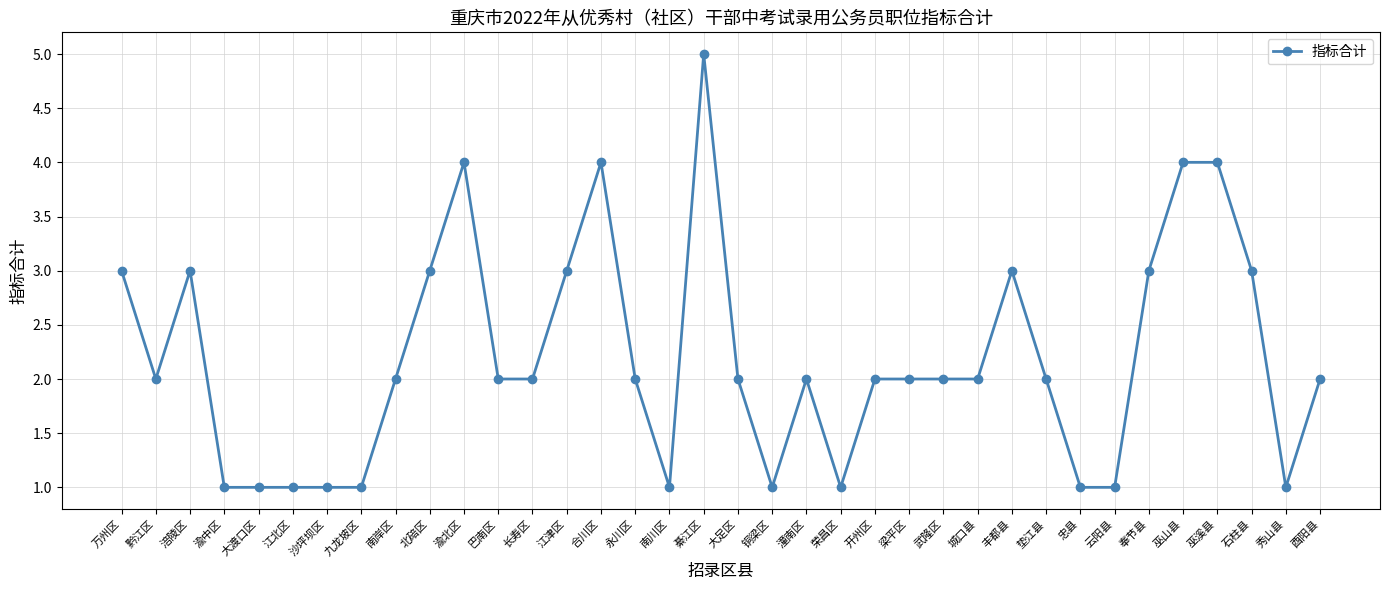

Reading left to right, transcribe all the data shown in this chart.

3	2	3	1	1	1	1	1	2	3	4	2	2	3	4	2	1	5	2	1	2	1	2	2	2	2	3	2	1	1	3	4	4	3	1	2